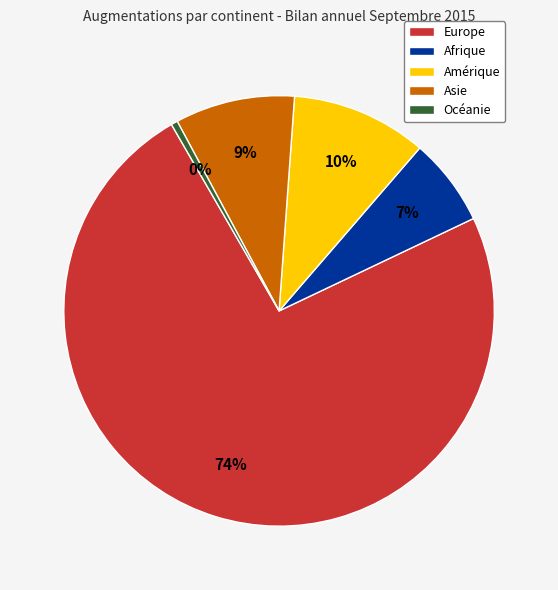

What percentage is the Afrique slice, to the nearest percent?

7%